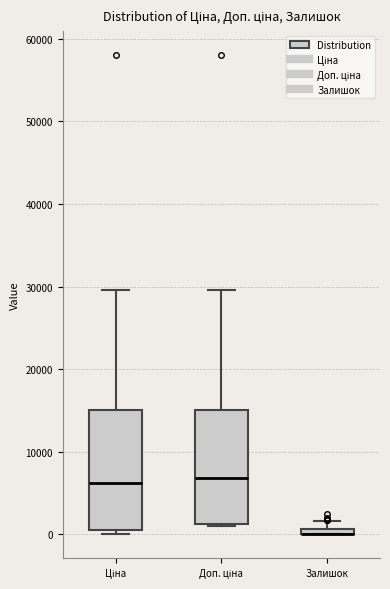

Where is the upper edge of the box for Залишок on the y-axis? The values are not printed on the chart, so give them approximately, as read against the axis.

1000